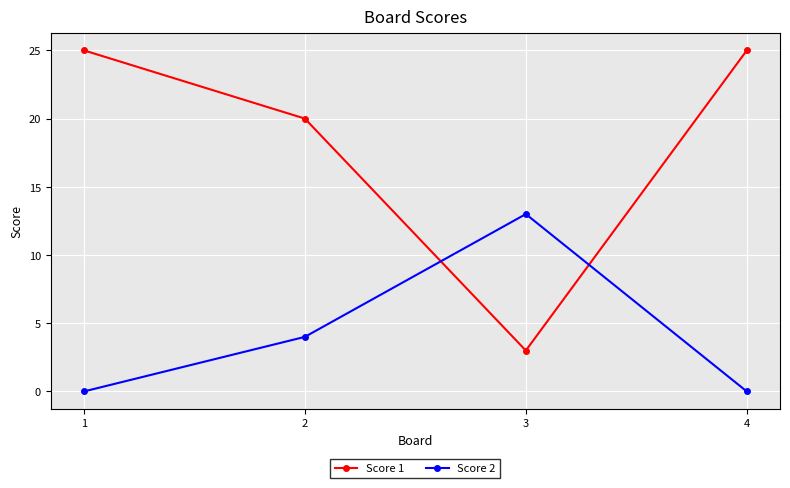

How many Score 1 values are between 20 and 25?

3